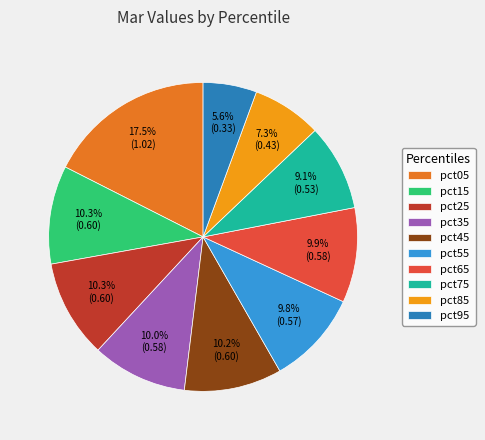

How many segments does this pie chart have?

10